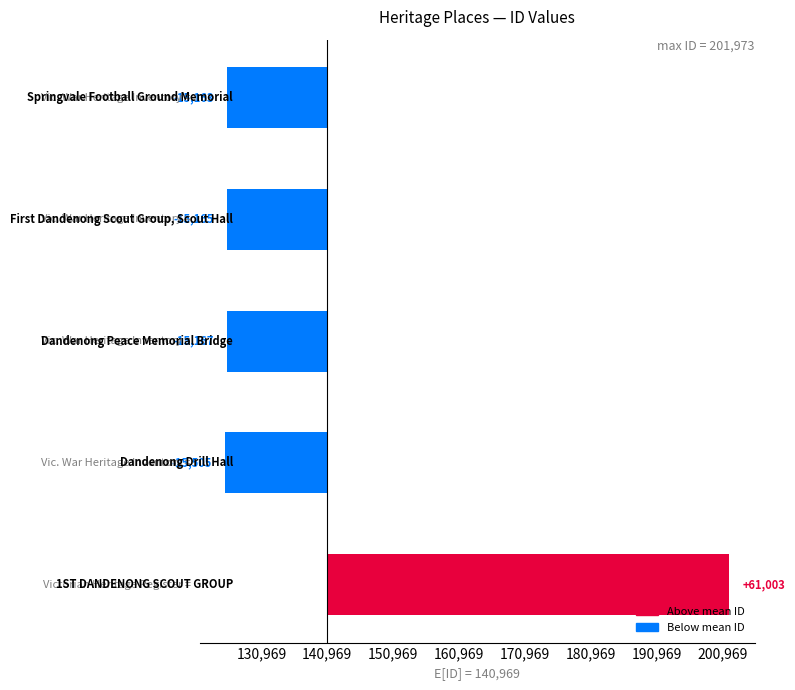

Does the chart contain any negative values?

Yes